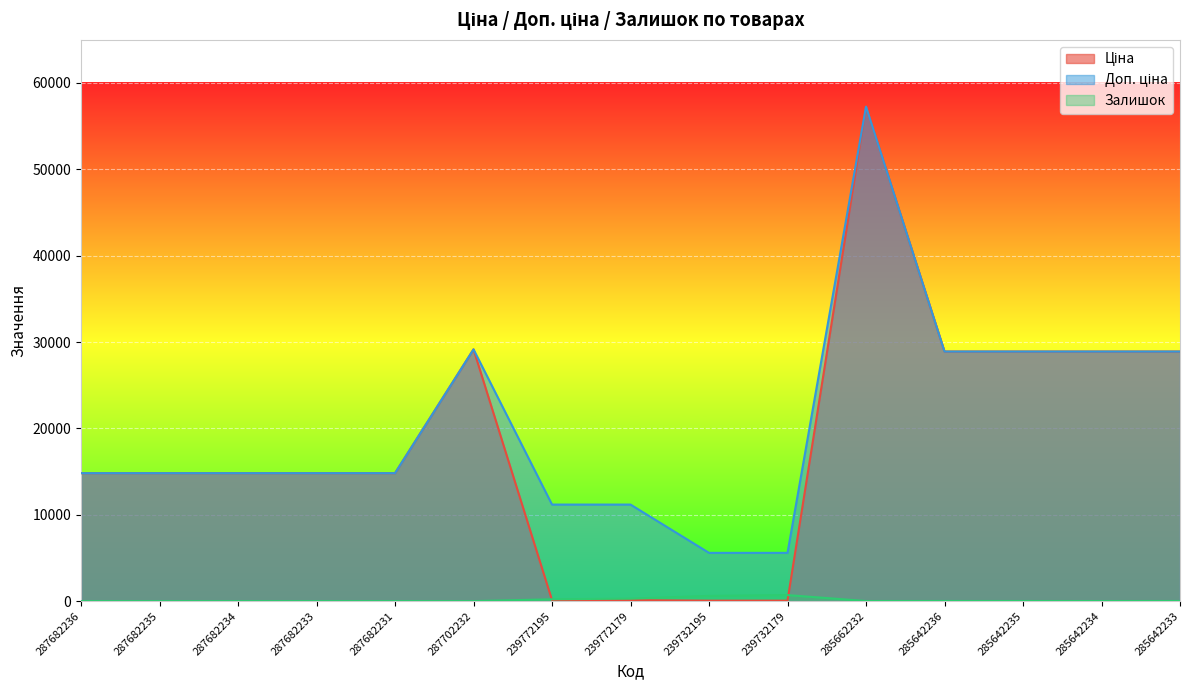

Between 239772179 and 285662232, which series saw the biggest shift?

Ціна